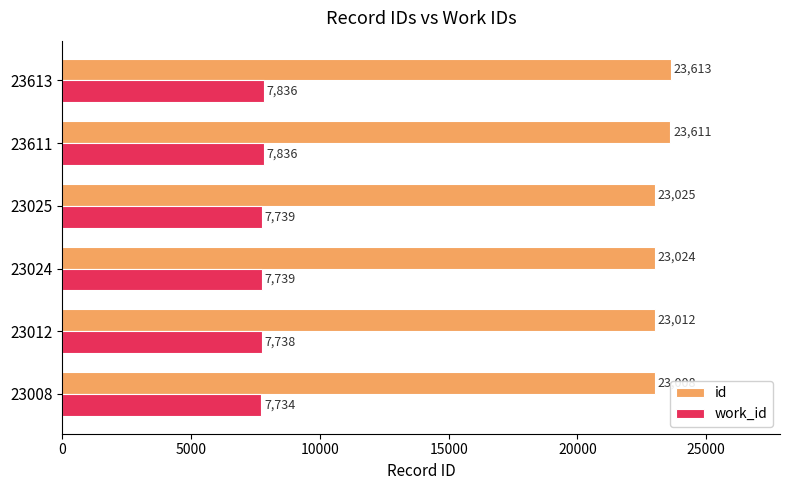

What is the average value of the work_id series?

7770